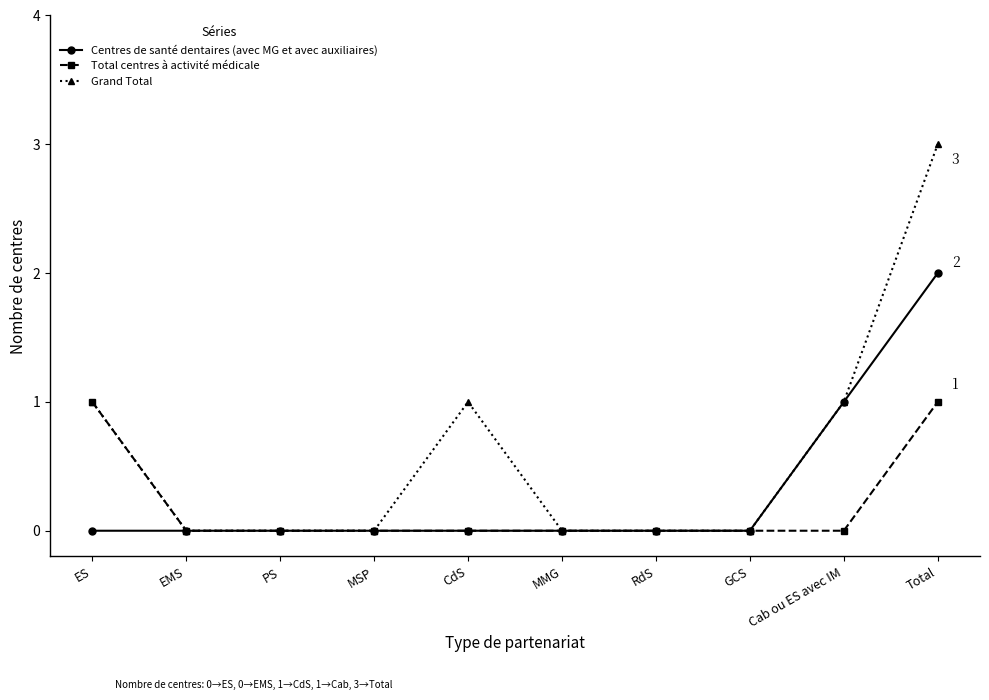

Is it true that Centres de santé dentaires (avec MG et avec auxiliaires) equals 1 at GCS?

False